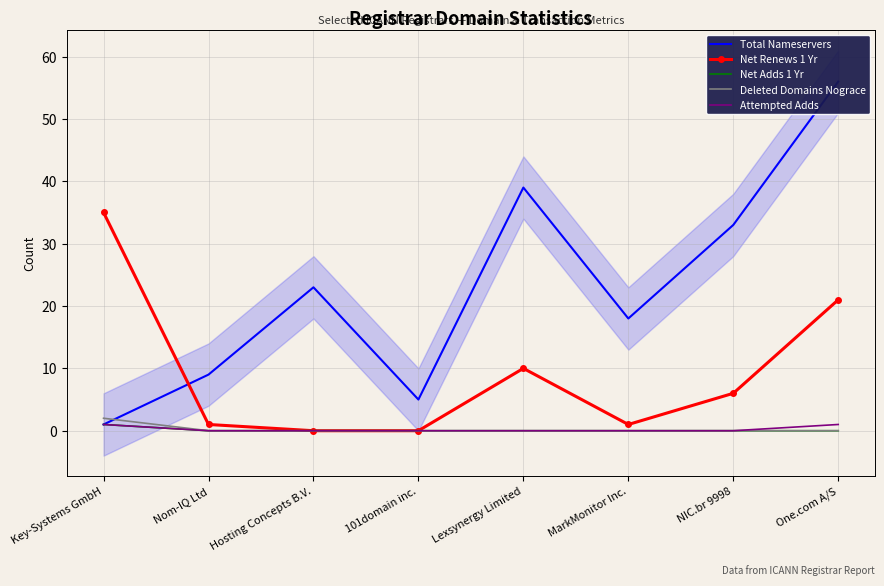

Is this an area chart (filled region under the line)?

No